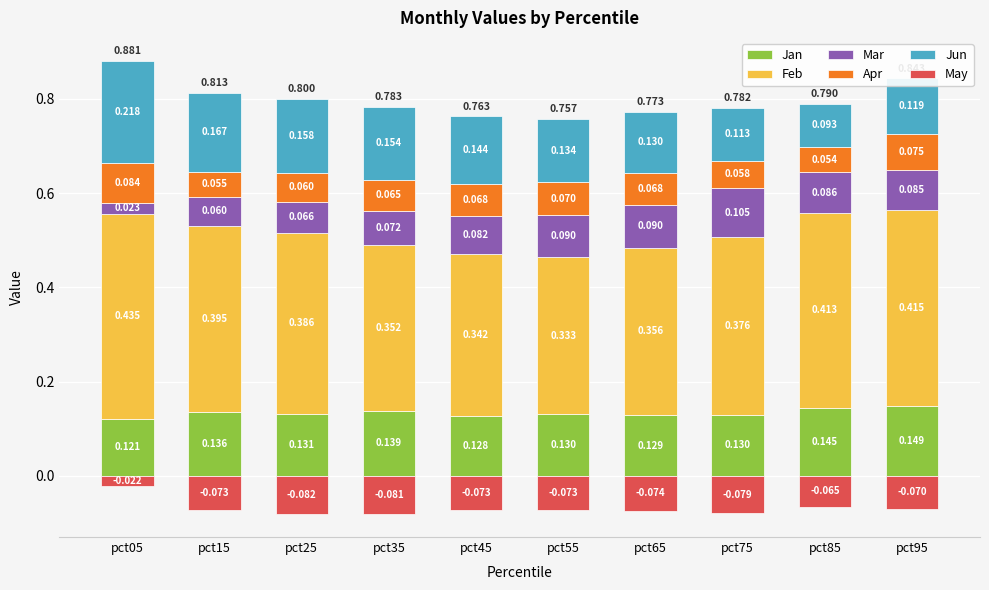

What is the minimum value shown in the chart?

-0.1